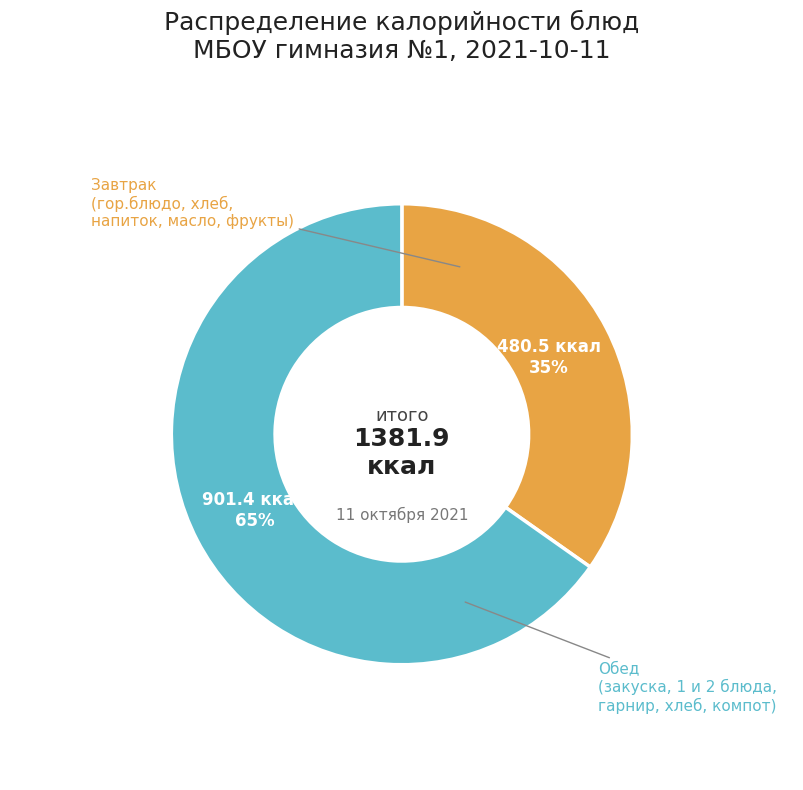

To the nearest percent, what is the difference between the largest and smallest slice percentages?

30%